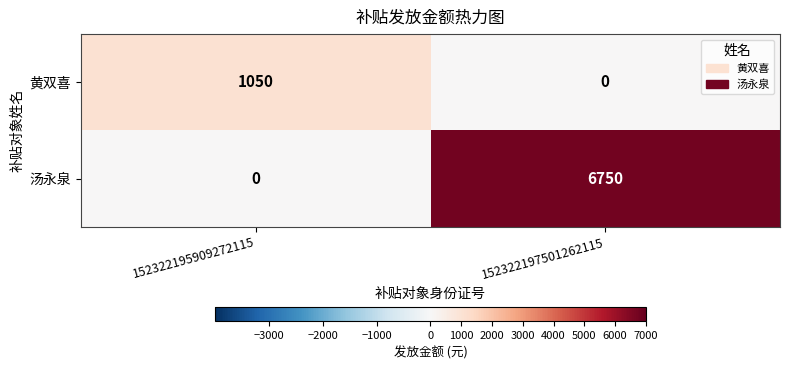

At which category is the sum across all series the highest?

152322197501262115